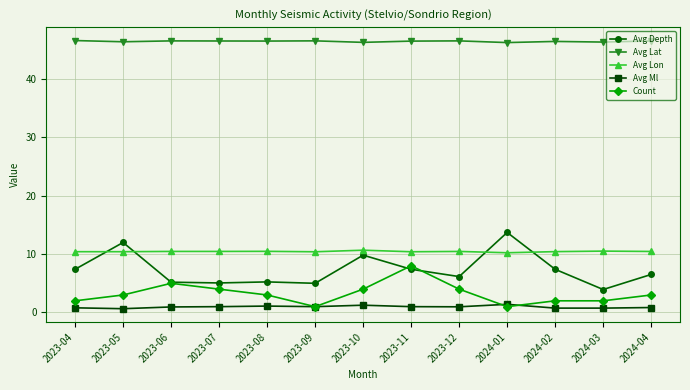

At how many categories does at least one series exceed 24?

13